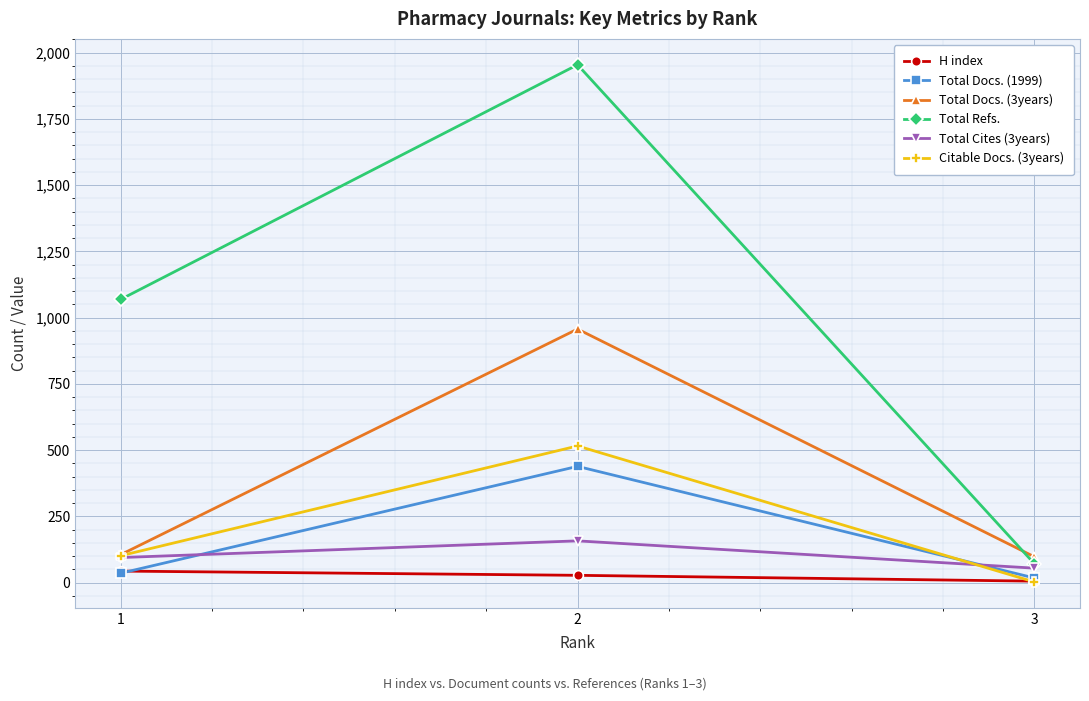

What is the greatest value displayed?

1954